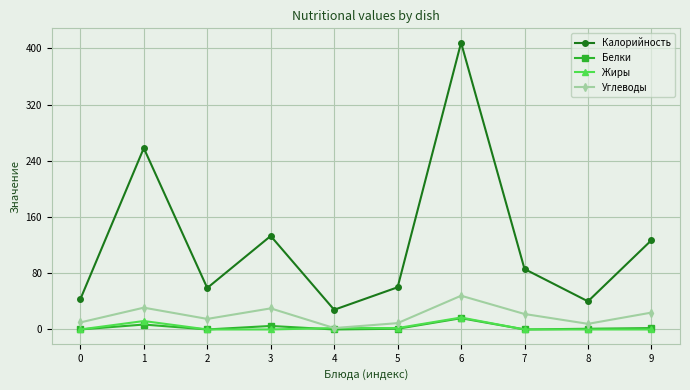

True or false: Жиры has a value of 0 at 9.

True